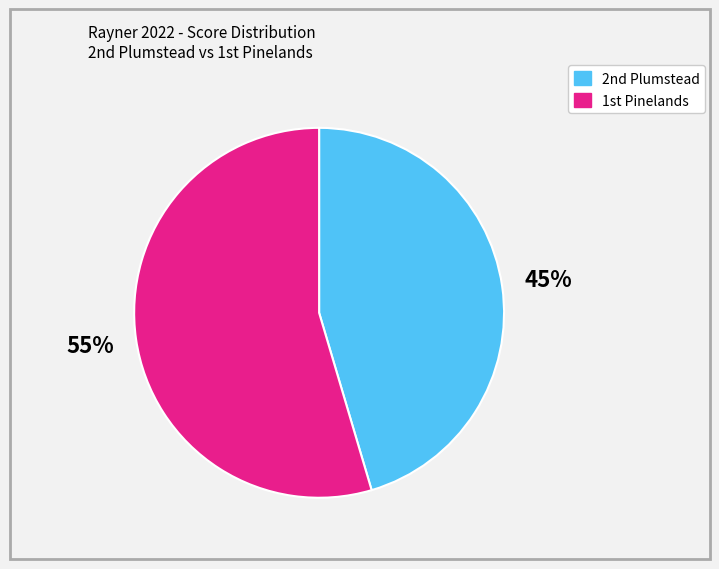

Rank the categories by value from highest to lowest.

1st Pinelands, 2nd Plumstead